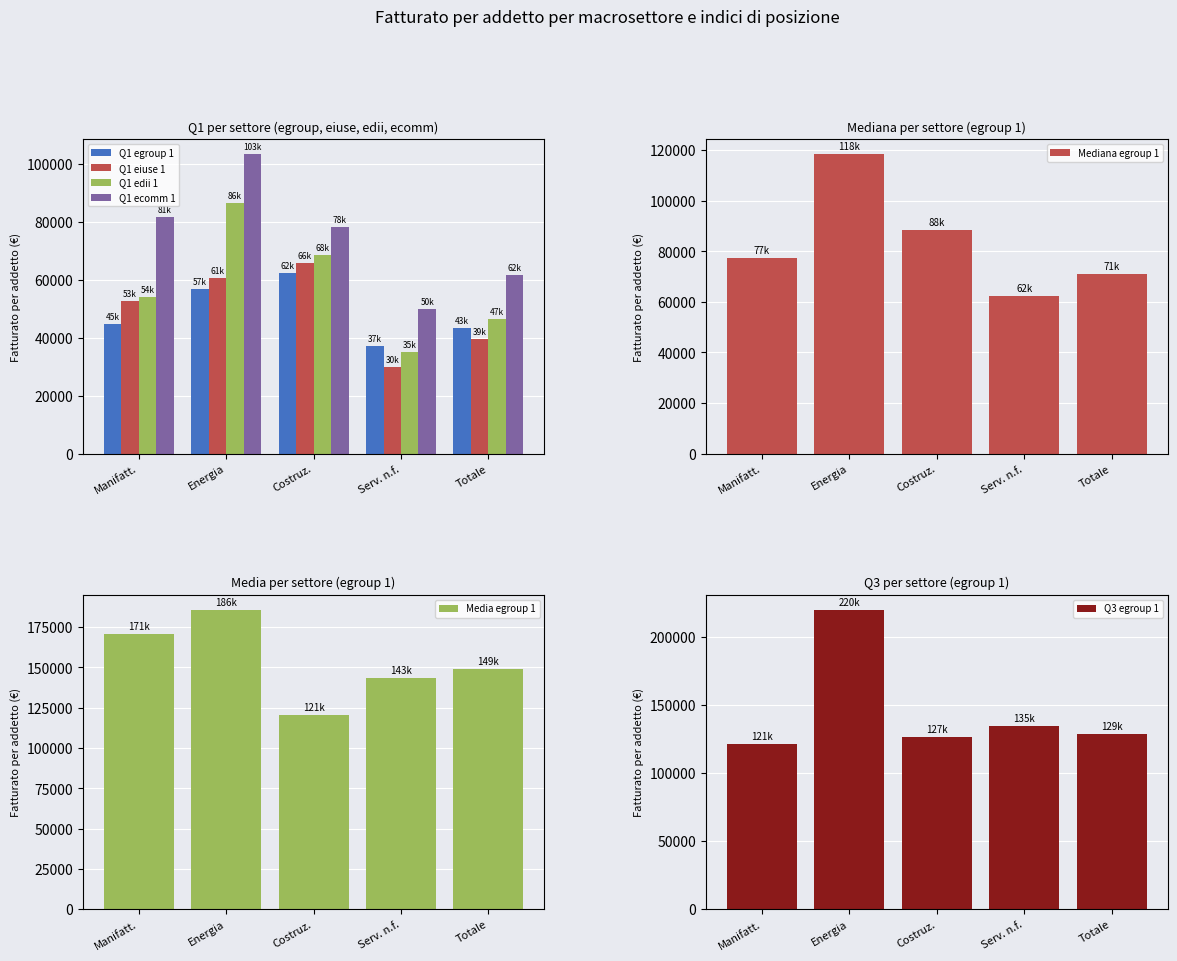

Is it true that Q1 (ecomm 1) equals 78109.5 at Costruz.?

True